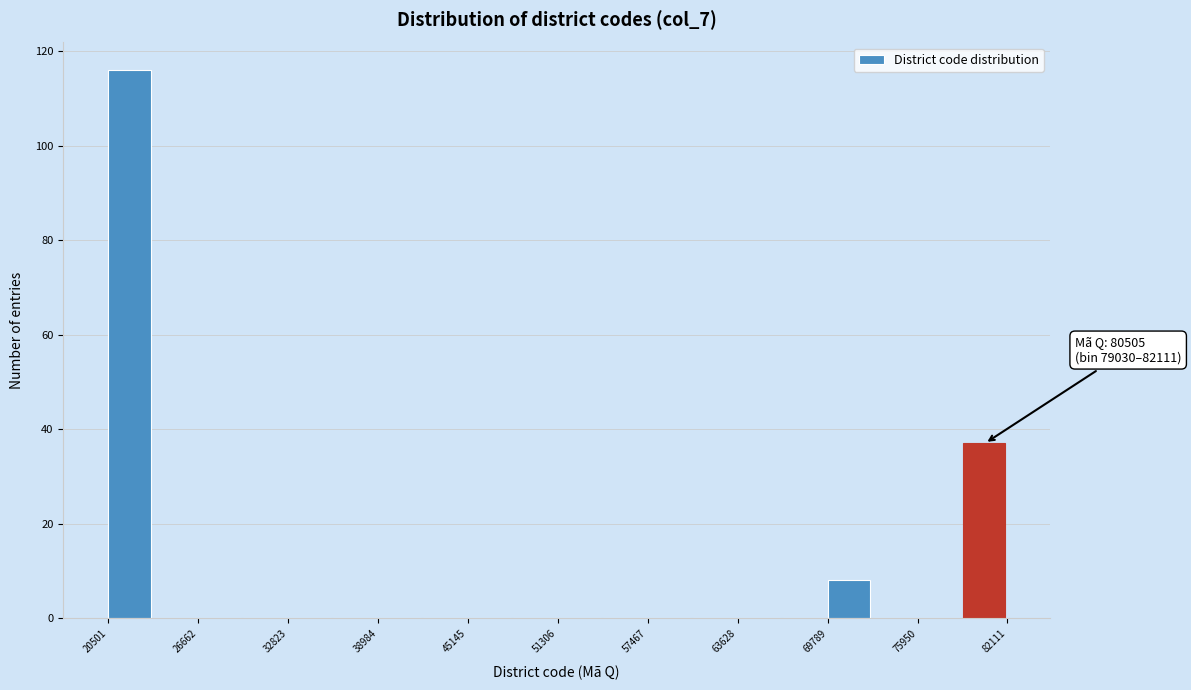

Read against the x-axis, roughly where is the centre of the tallest bar?

22000